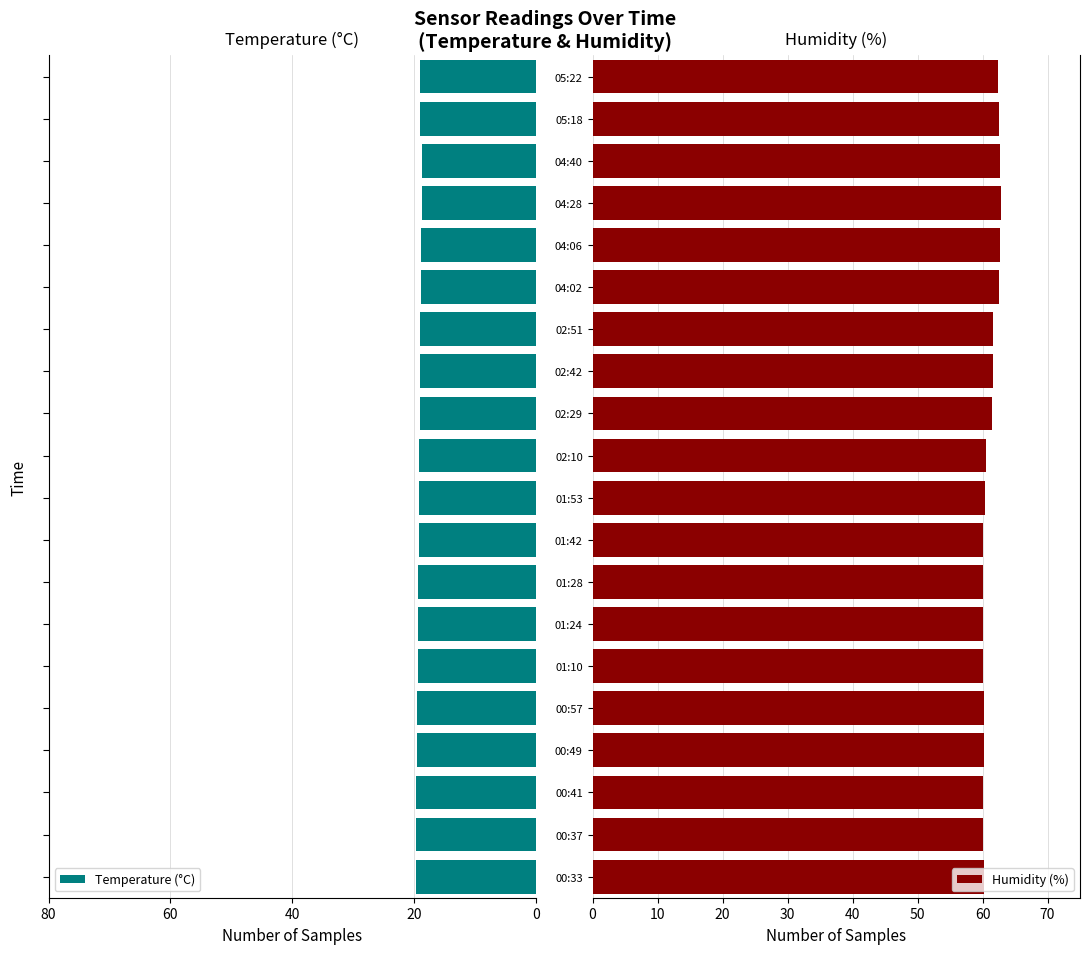

List the series in order of their overall mean, highest first.

Humidity (%), Temperature (°C)